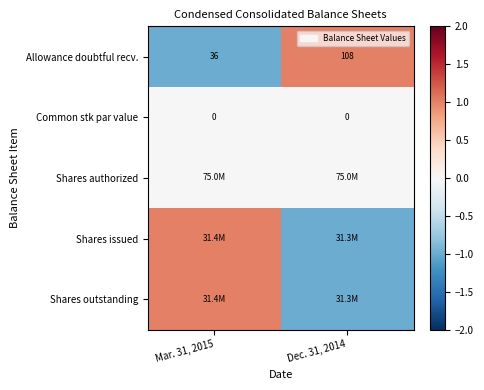

What is the minimum value shown in the chart?

-1